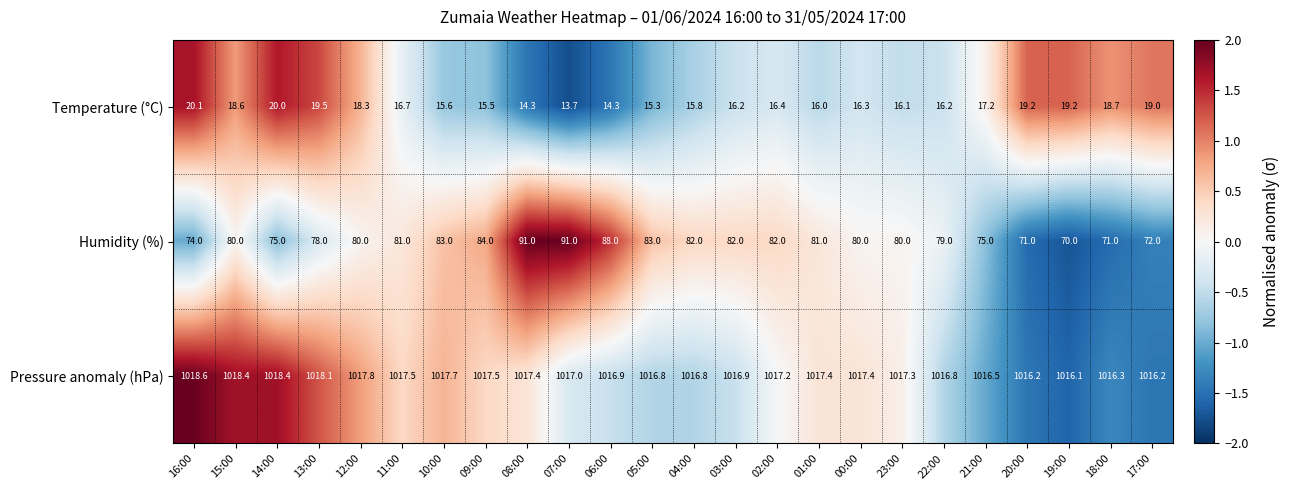

True or false: Pressure anomaly (hPa) has a value of 1017.2 at 02:00.

True